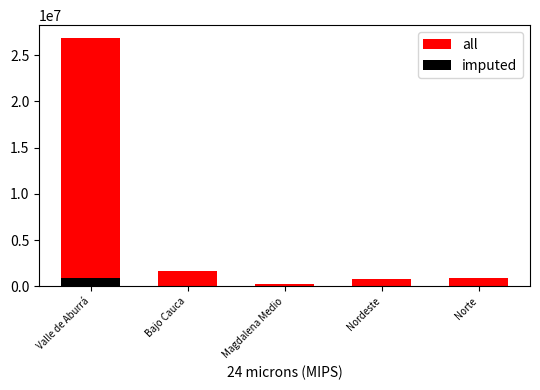

What is the minimum value shown in the chart?

10080